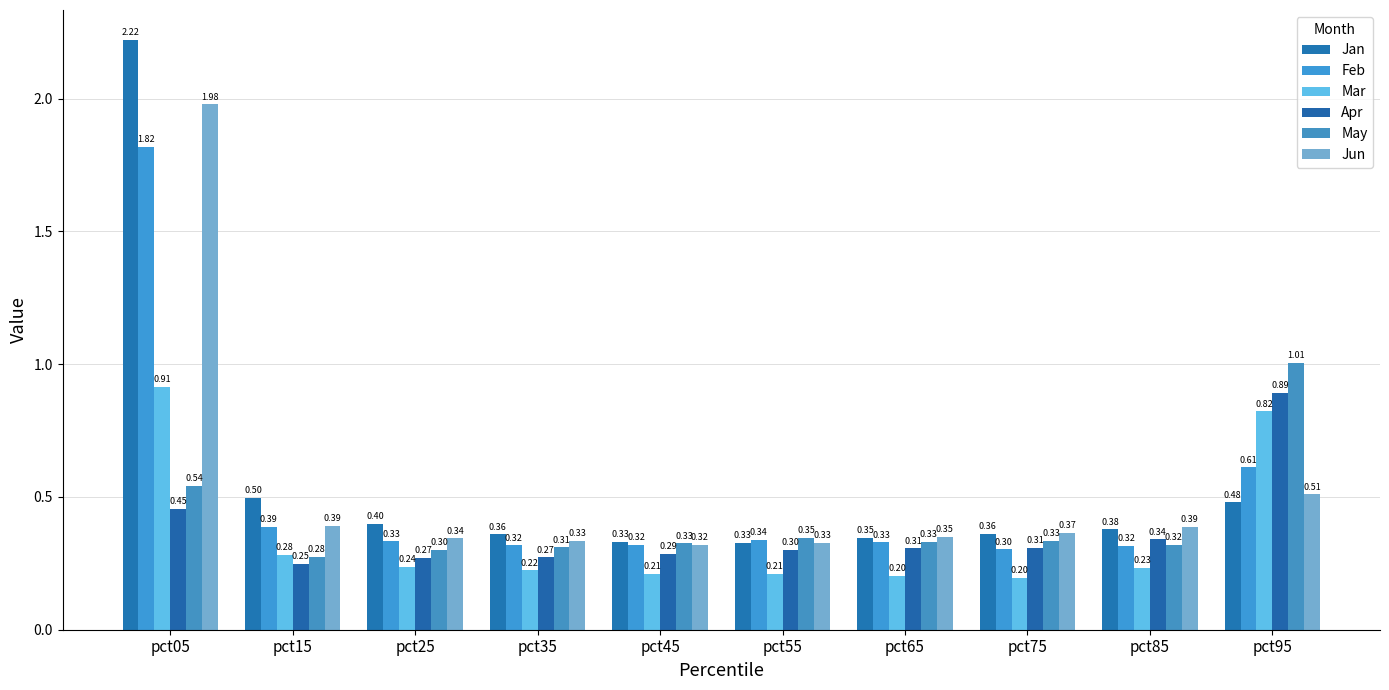

Reading right to left, extract all data points from this chart.

Jan: pct95=0.5	pct85=0.4	pct75=0.4	pct65=0.3	pct55=0.3	pct45=0.3	pct35=0.4	pct25=0.4	pct15=0.5	pct05=2.2
Feb: pct95=0.6	pct85=0.3	pct75=0.3	pct65=0.3	pct55=0.3	pct45=0.3	pct35=0.3	pct25=0.3	pct15=0.4	pct05=1.8
Mar: pct95=0.8	pct85=0.2	pct75=0.2	pct65=0.2	pct55=0.2	pct45=0.2	pct35=0.2	pct25=0.2	pct15=0.3	pct05=0.9
Apr: pct95=0.9	pct85=0.3	pct75=0.3	pct65=0.3	pct55=0.3	pct45=0.3	pct35=0.3	pct25=0.3	pct15=0.2	pct05=0.5
May: pct95=1.0	pct85=0.3	pct75=0.3	pct65=0.3	pct55=0.3	pct45=0.3	pct35=0.3	pct25=0.3	pct15=0.3	pct05=0.5
Jun: pct95=0.5	pct85=0.4	pct75=0.4	pct65=0.4	pct55=0.3	pct45=0.3	pct35=0.3	pct25=0.3	pct15=0.4	pct05=2.0